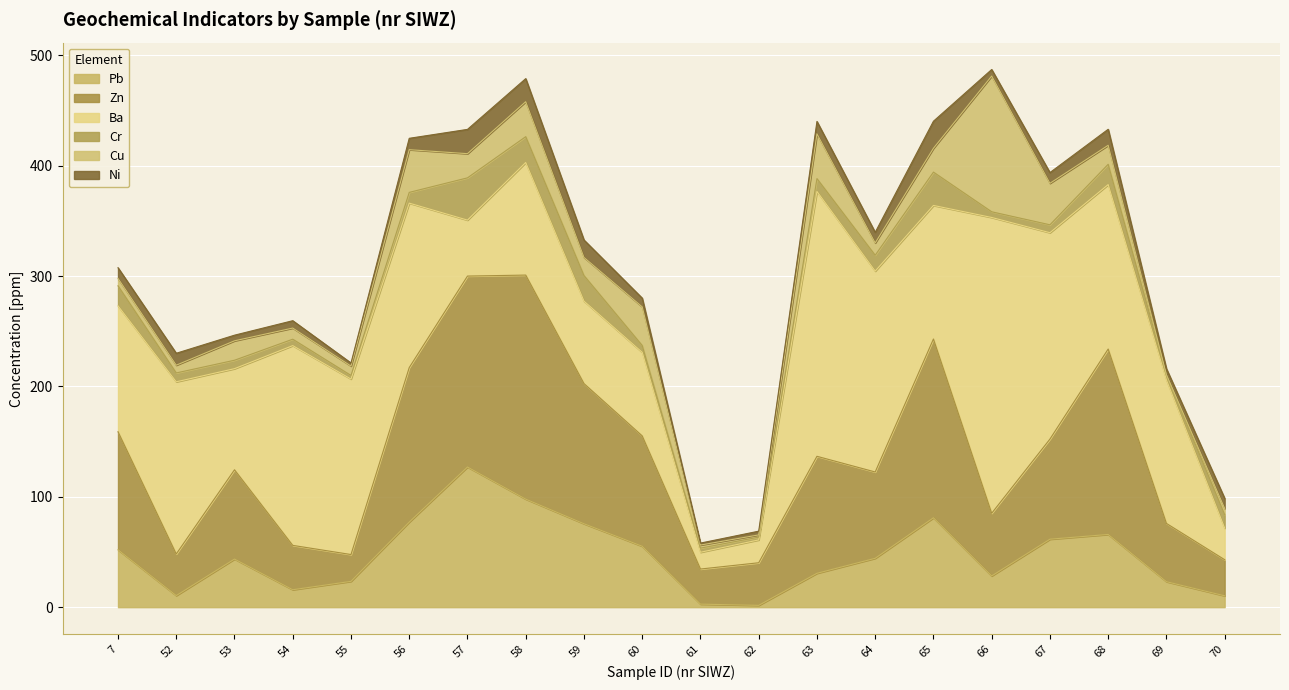

Which label corresponds to the smallest value in the chart?

69